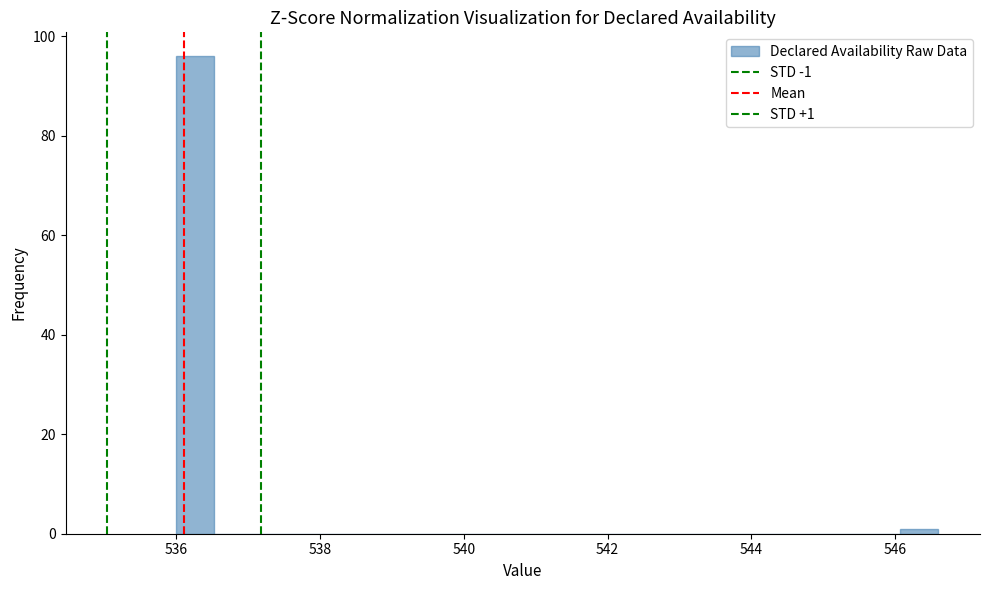

Around what value on the x-axis is the tallest bar? Give the approximate position of its centre, as read against the axis.

536.2